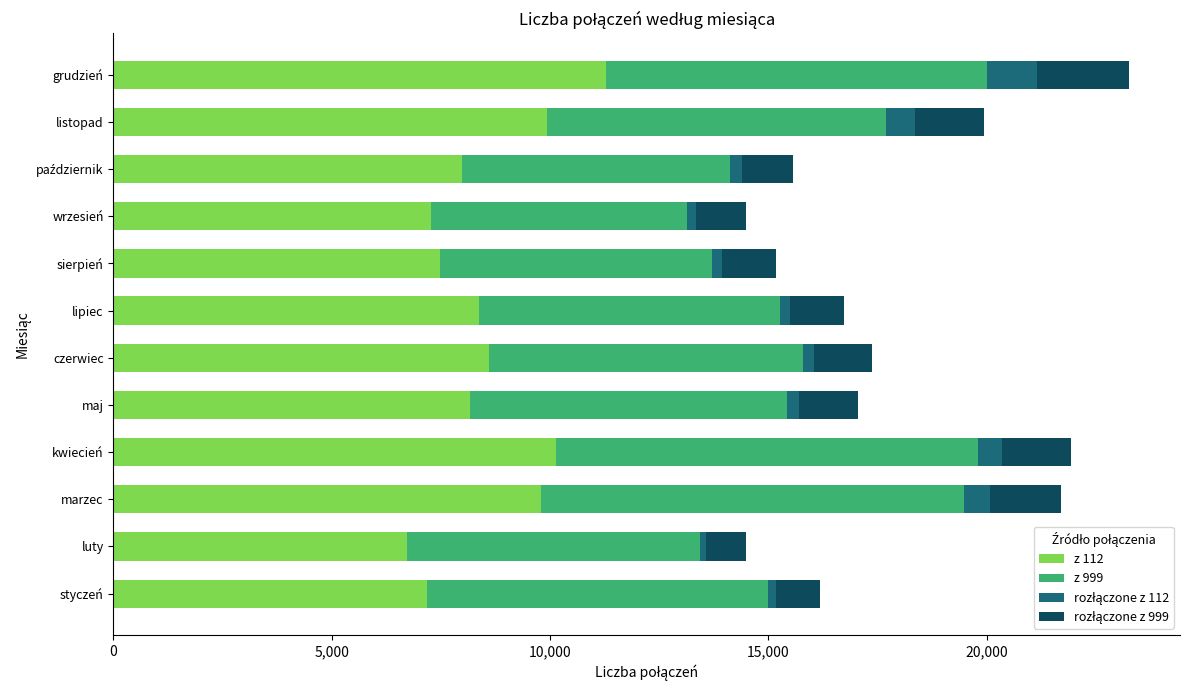

What is the total value across all series at listopad?

19942